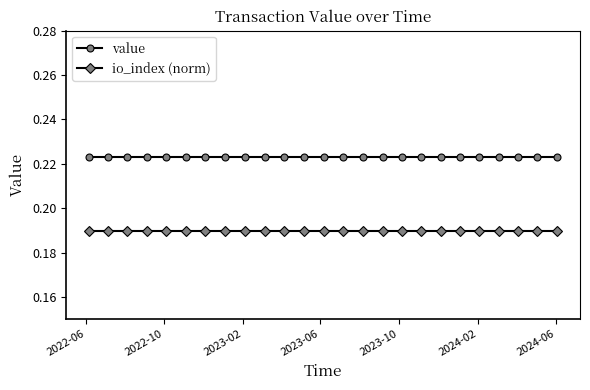

True or false: io_index (norm) and value intersect in this chart.

False